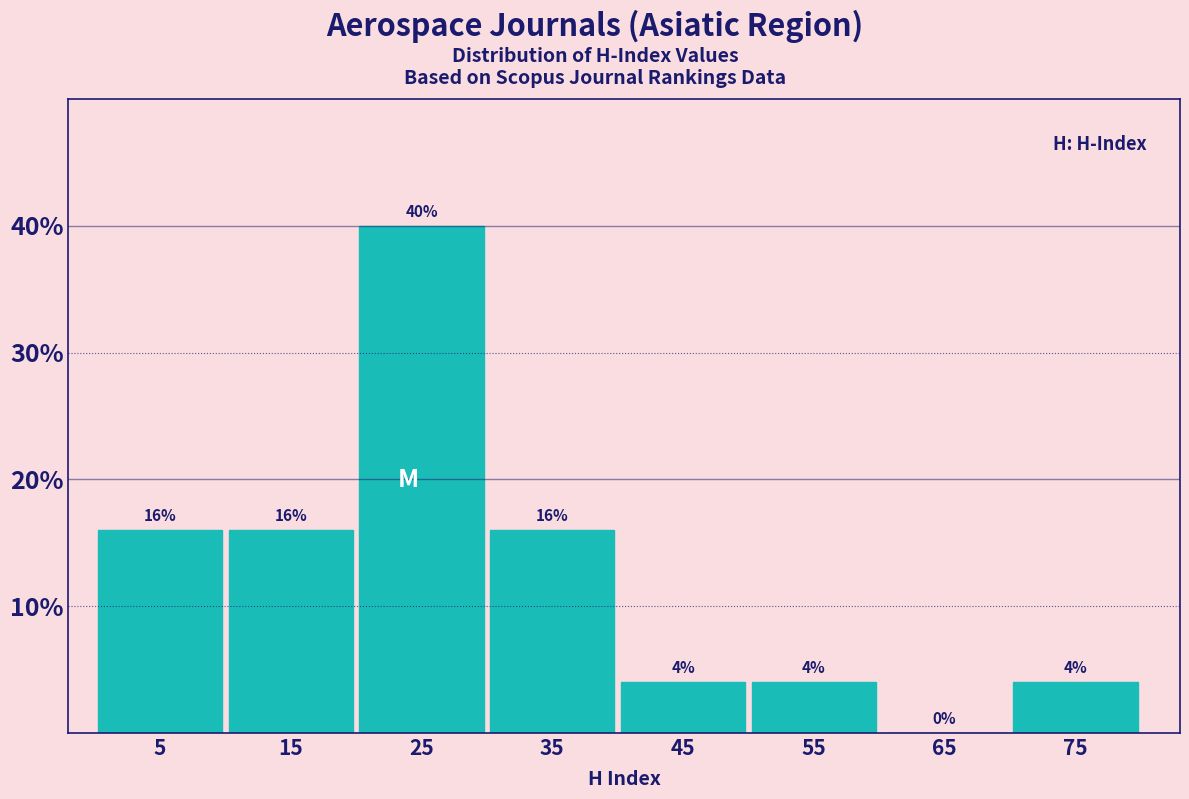

Reading left to right, transcribe this chart: for each bar, give the range it covers on the x-axis and its height.

0 to 10: 16
10 to 20: 16
20 to 30: 40
30 to 40: 16
40 to 50: 4
50 to 60: 4
60 to 70: 0
70 to 80: 4